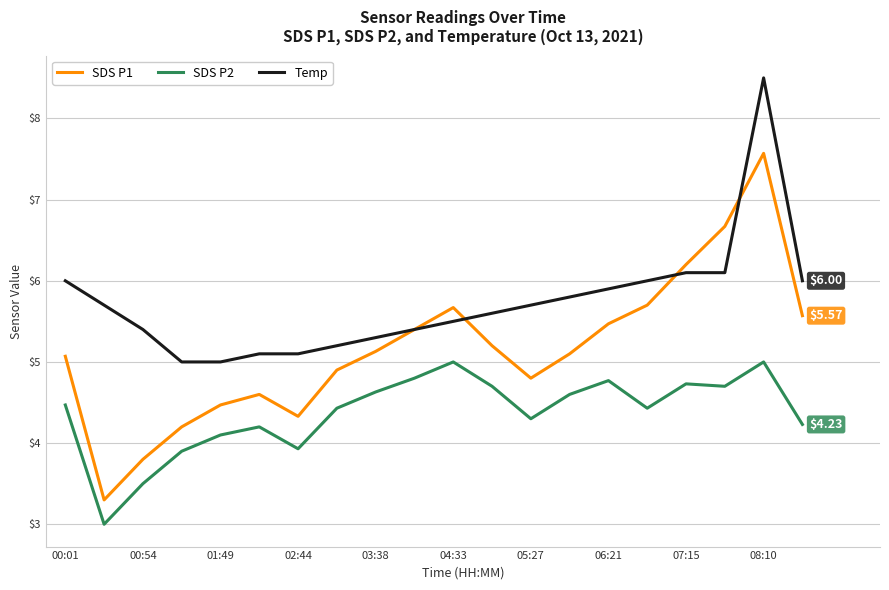

Rank the series by their maximum value, from highest to lowest.

Temp, SDS P1, SDS P2